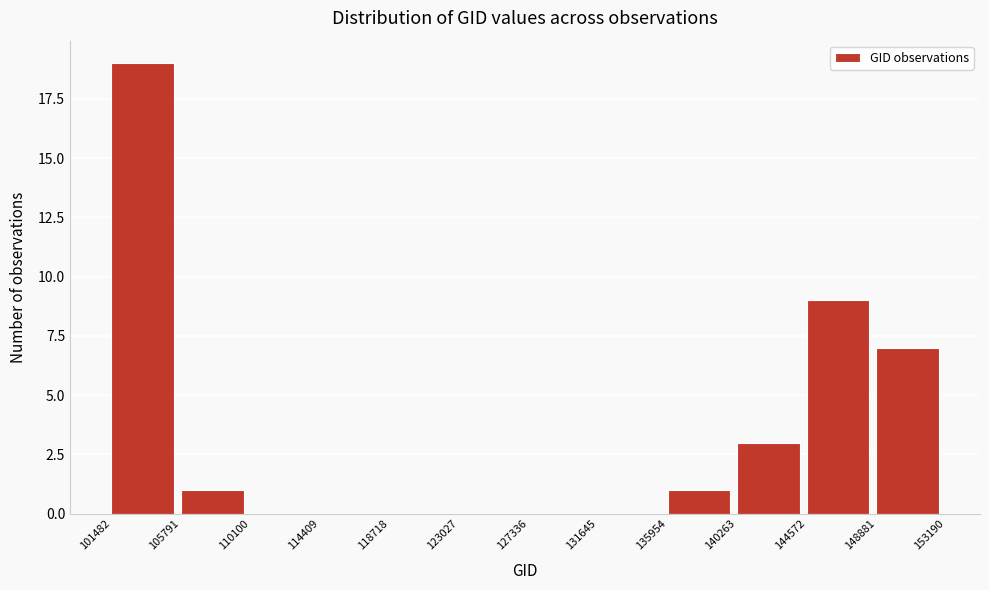

Reading left to right, list every bar in this chart as the range it spans on the x-axis followed by its height. The values are not printed on the chart, so give them approximately, as read against the axis.

101482 to 105791: 19
105791 to 110100: 1
110100 to 114409: 0
114409 to 118718: 0
118718 to 123027: 0
123027 to 127336: 0
127336 to 131645: 0
131645 to 135954: 0
135954 to 140263: 1
140263 to 144572: 3
144572 to 148881: 9
148881 to 153190: 7